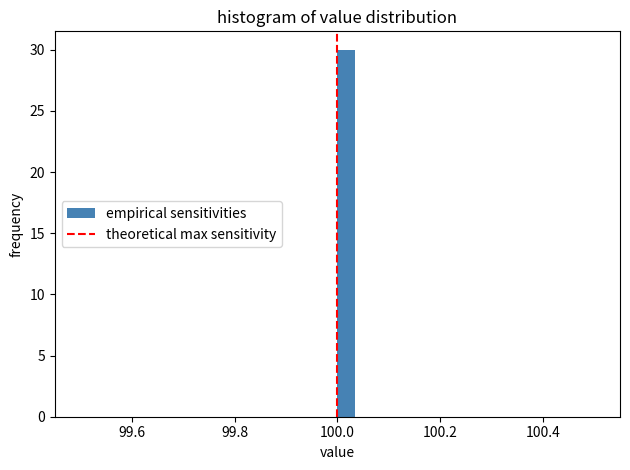

Read against the x-axis, roughly where is the centre of the tallest bar?

100.02